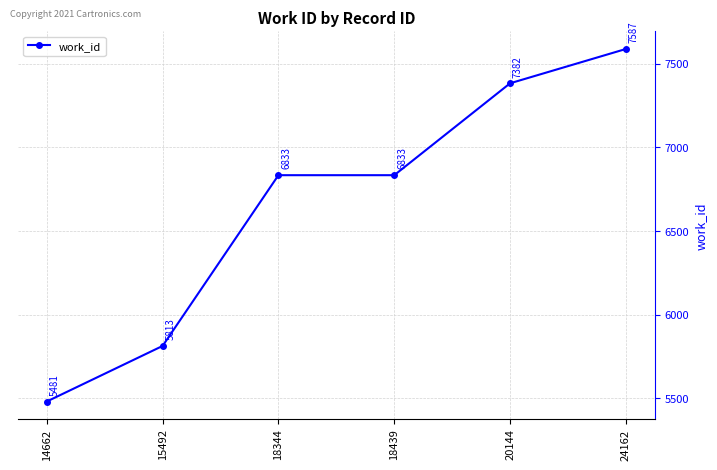

What is the sum of the values at 20144 and 24162?

14969